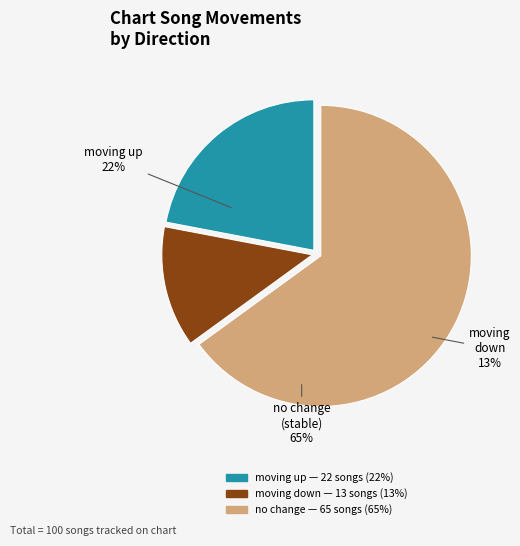

To the nearest percent, what portion does - represent?

65%